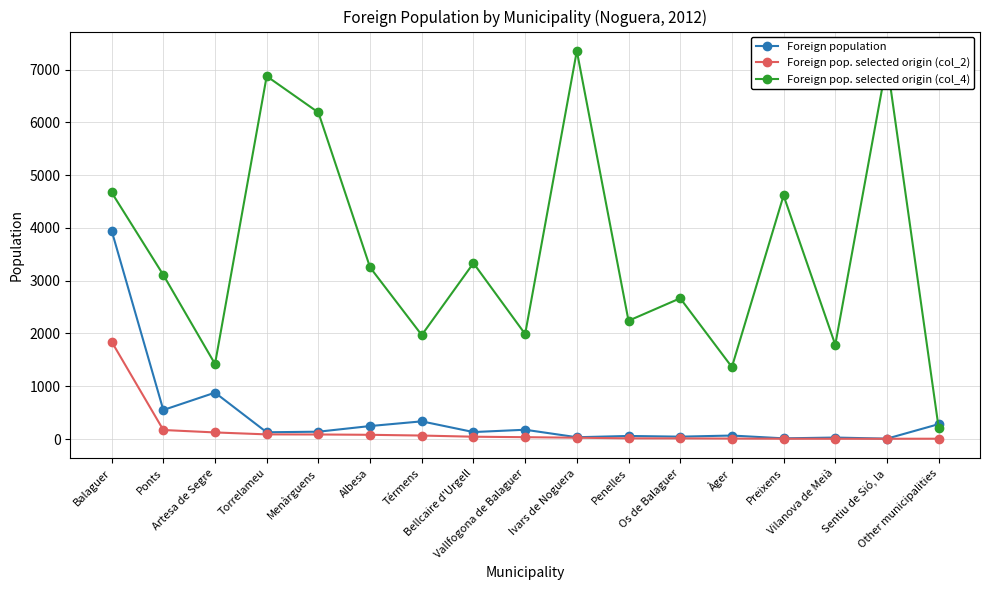

How many distinct data groups are displayed?

3